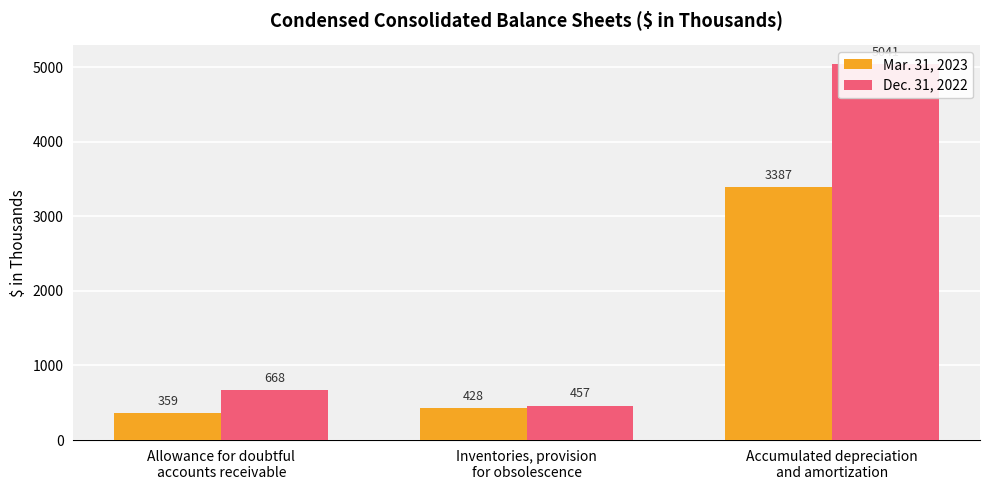

List the series in order of their peak value, highest first.

Dec. 31, 2022, Mar. 31, 2023